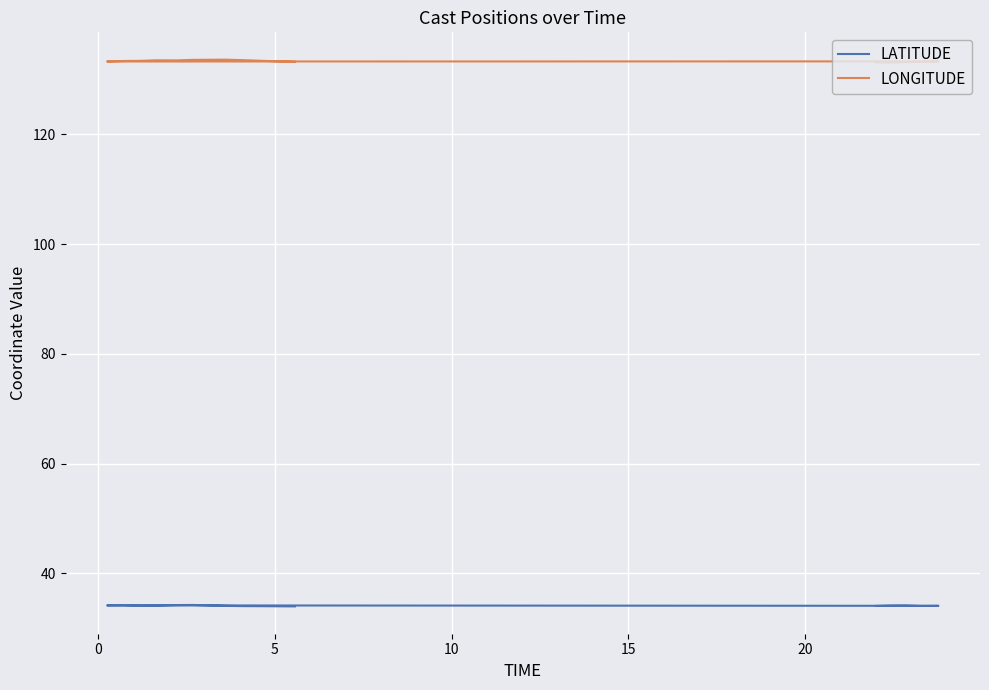

How many lines are shown in the chart?

2